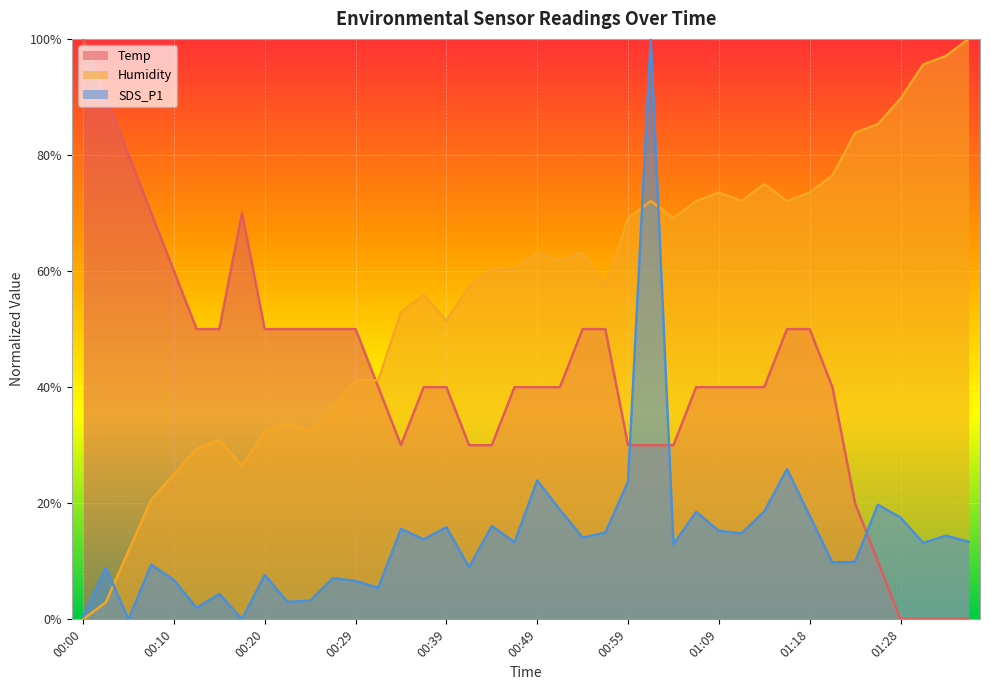

At how many categories does at least one series exceed 0?

40